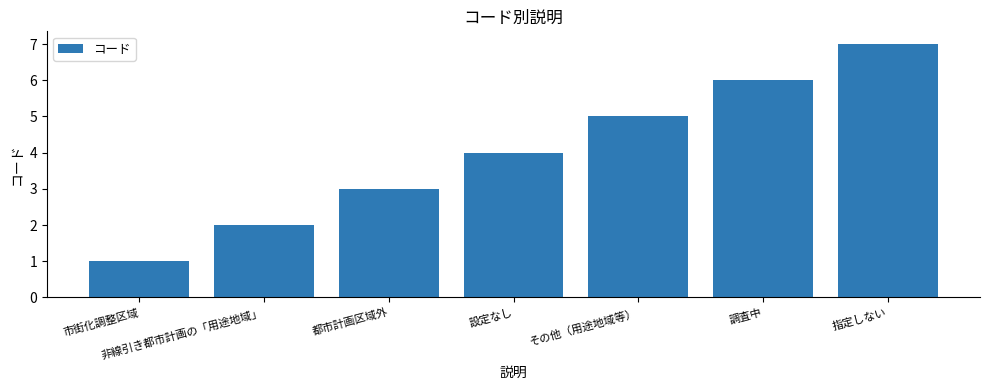

At which label is the value closest to 4?

設定なし